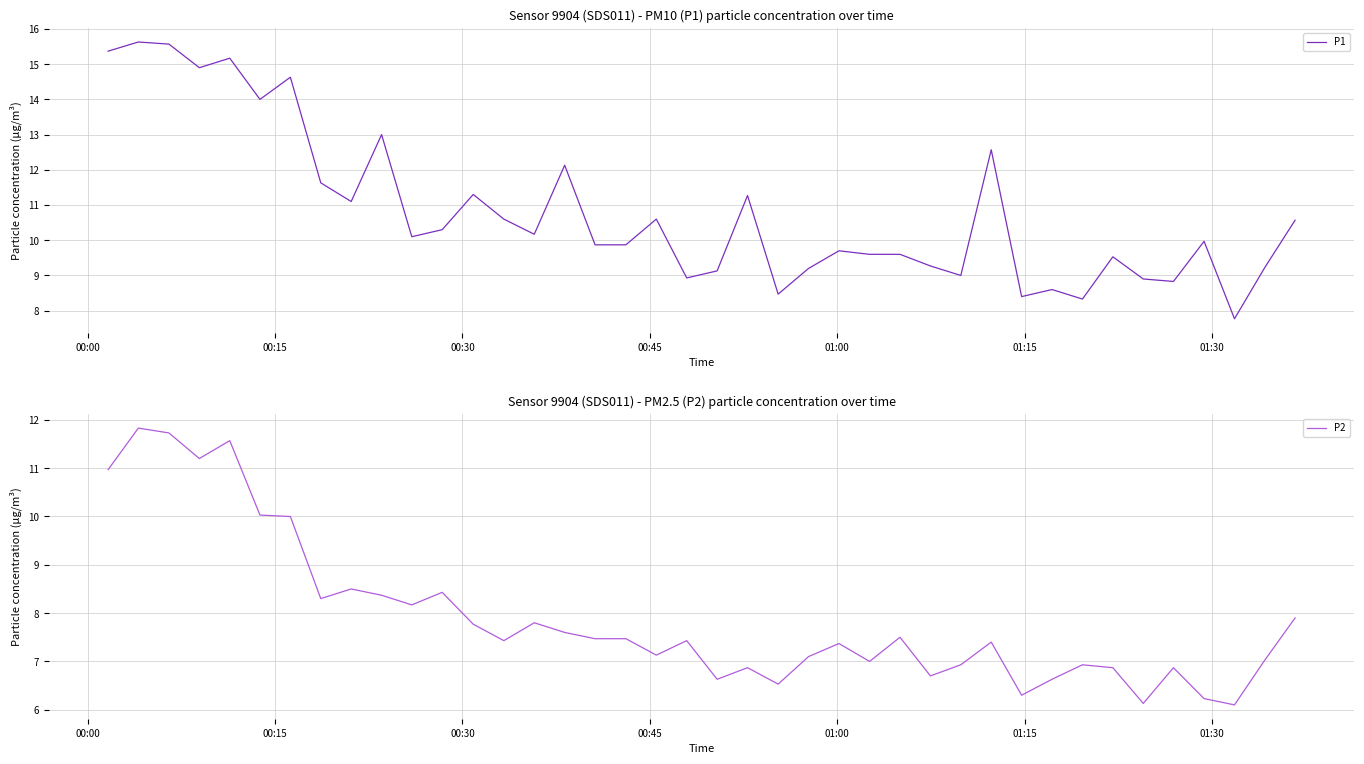

True or false: P1 and P2 cross at least once.

False